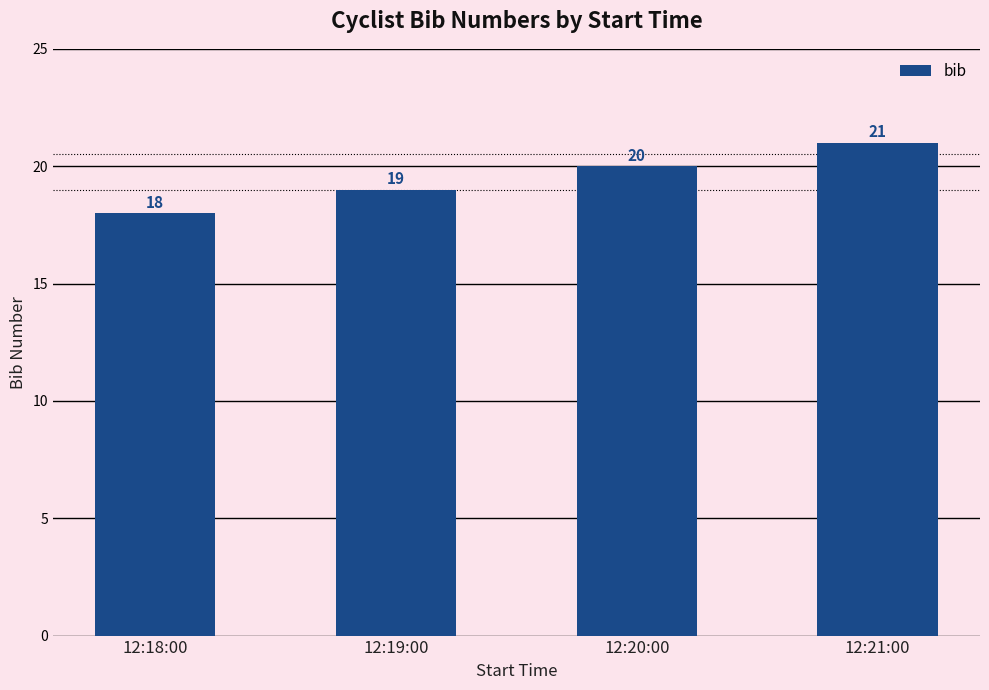

How many bars are there in total?

4